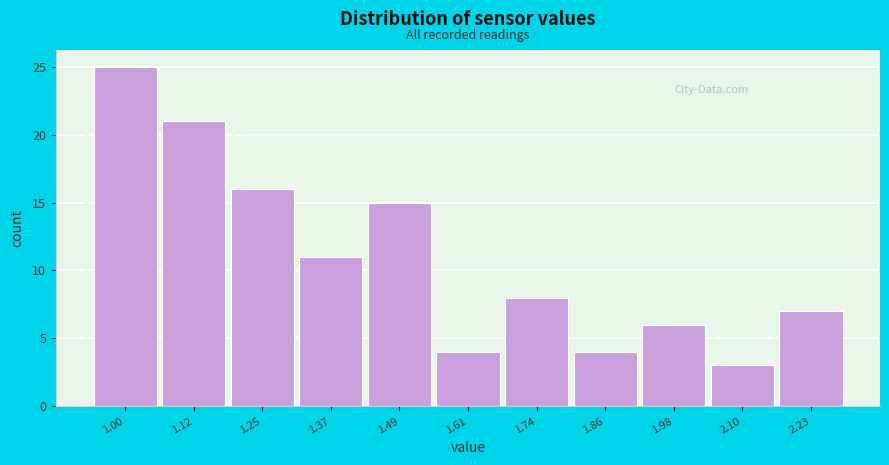

Reading right to left, transcribe all the data shown in this chart.

7	3	6	4	8	4	15	11	16	21	25